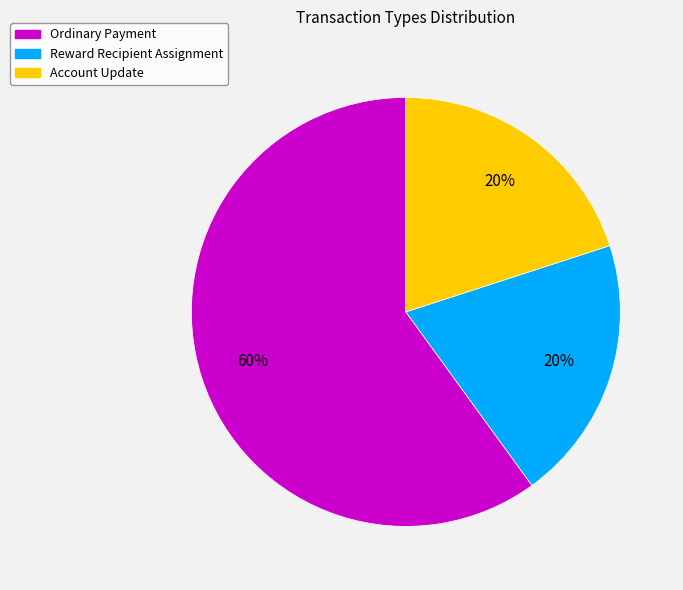

Between Account Update and Ordinary Payment, which is larger?

Ordinary Payment